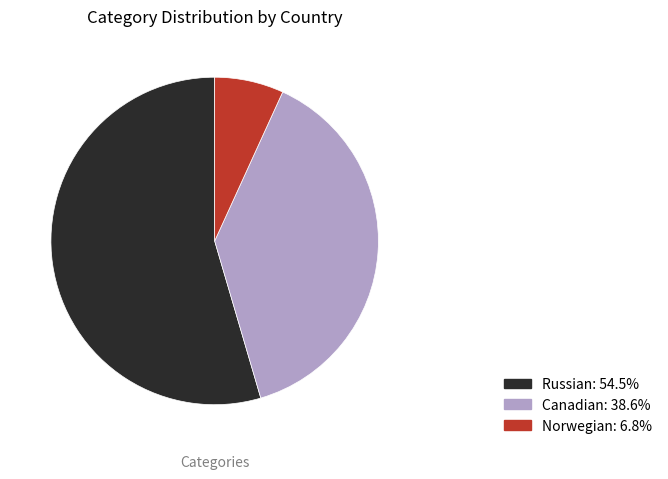

Does any single category account for the majority?

Yes